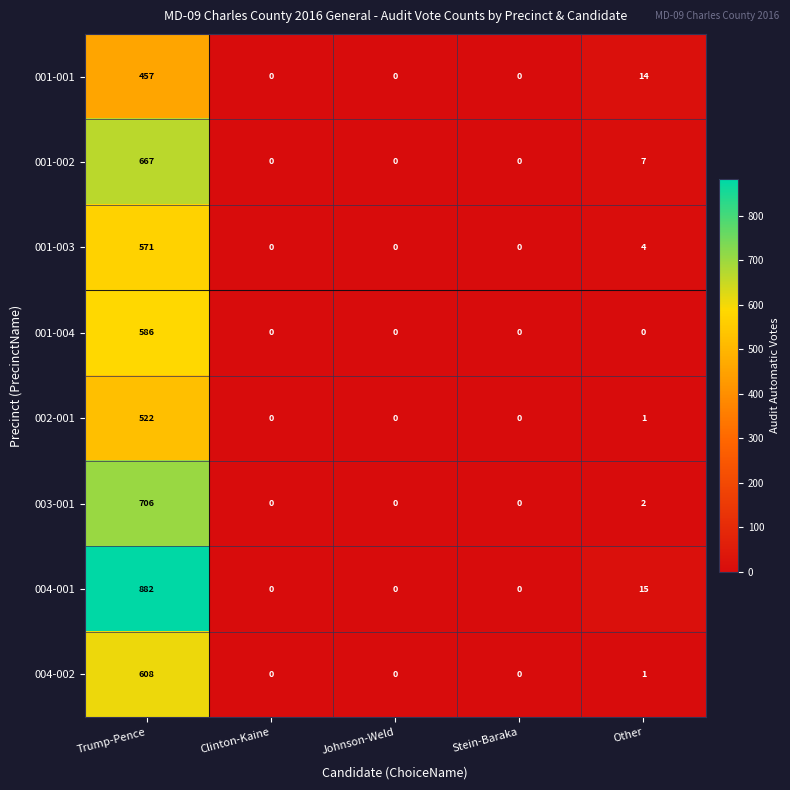

The value of 001-002 at Other is 2. True or false?

False